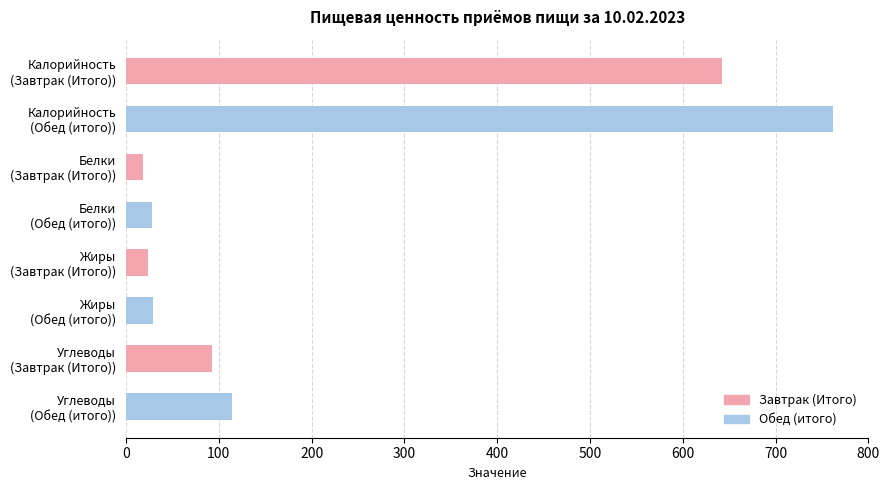

What is the value of the Белки bar at the 1st from the left?

18